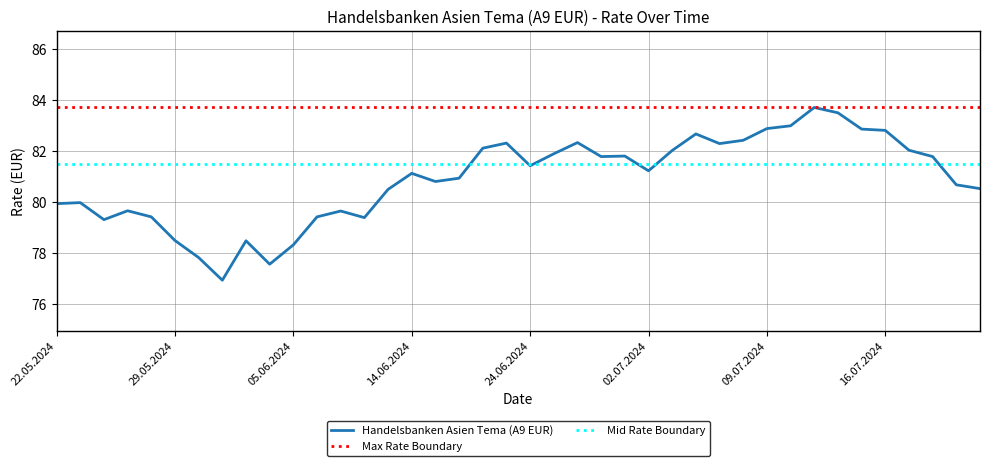

The value of Handelsbanken Asien Tema (A9 EUR) at 16.07.2024 is 82.8. True or false?

True